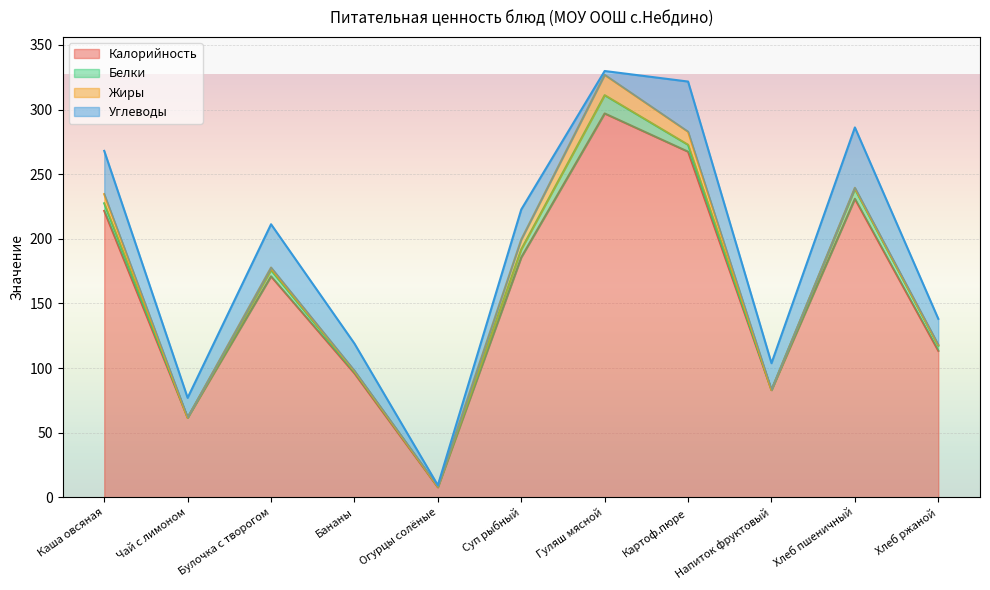

True or false: Калорийность has a value of 297.0 at Гуляш мясной.

True